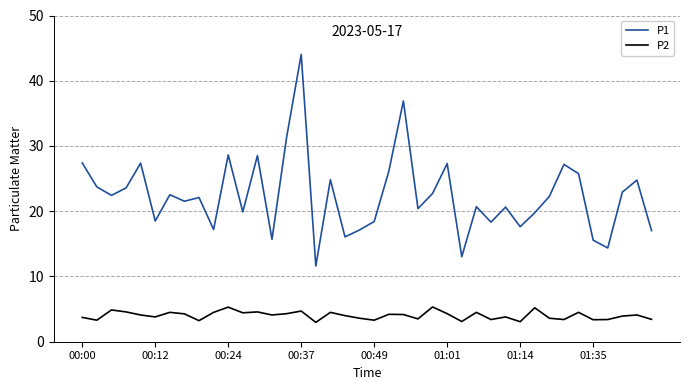

Rank the series by their average value, from highest to lowest.

P1, P2